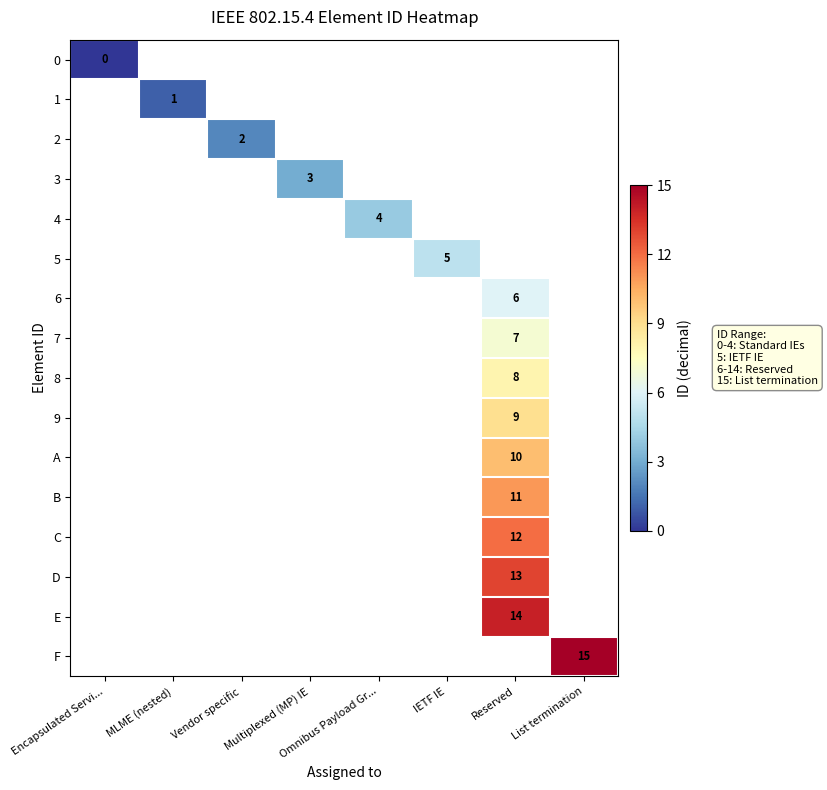

What is the greatest value displayed?

15.0